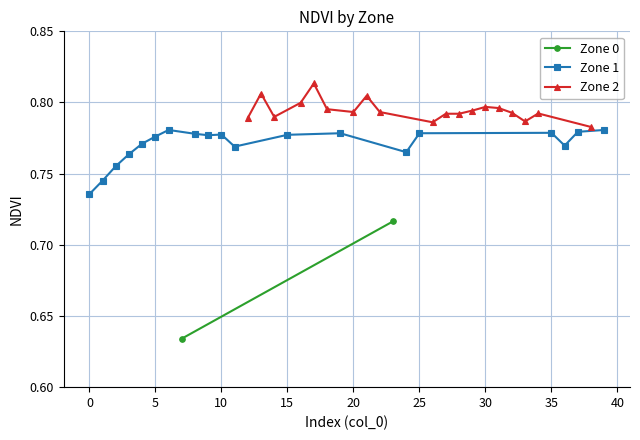

True or false: Zone 1 has more than 2 interior local peaks.

True